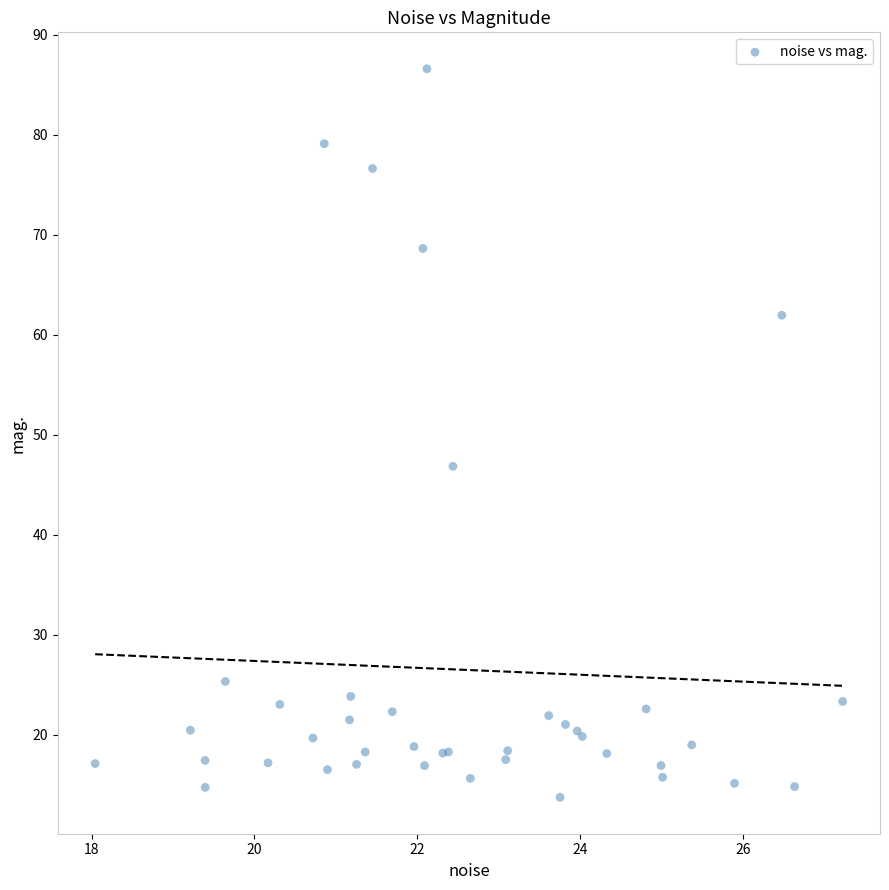

What Y value in the scatter plot is closest to 50?

46.9